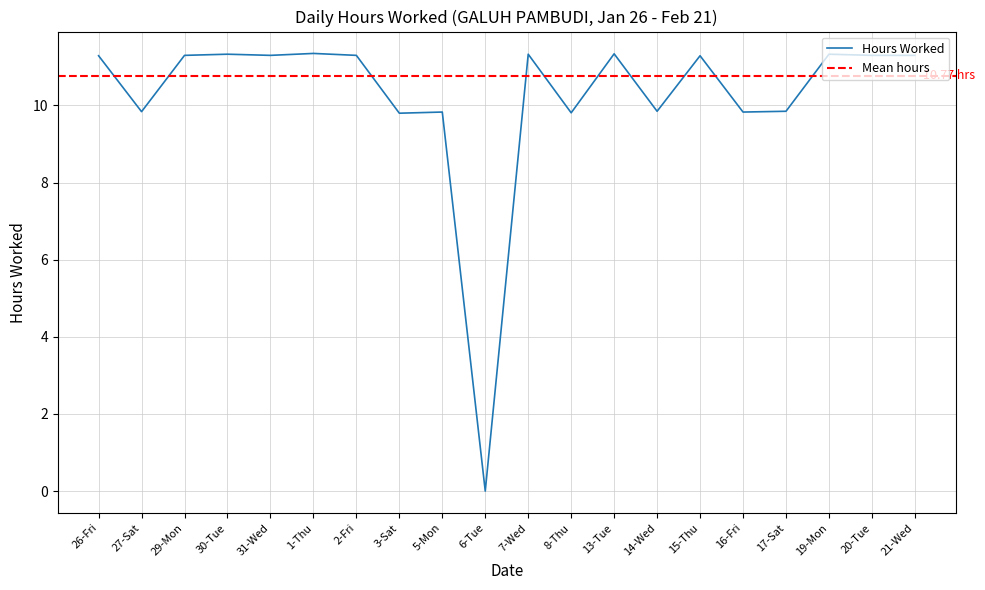

How many points are higher than both their immediate neighbors (excluding endpoints)?

7